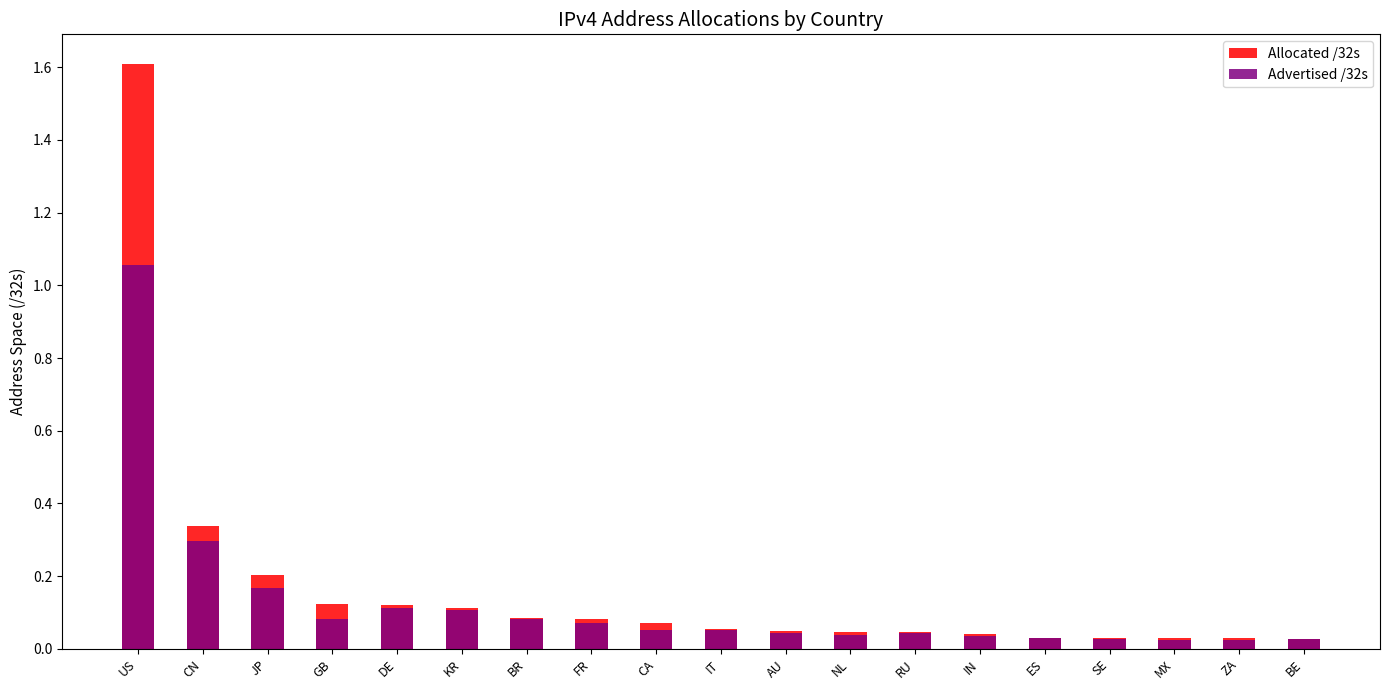

Rank the series at MX from lowest to highest value.

Advertised /32s, Allocated /32s